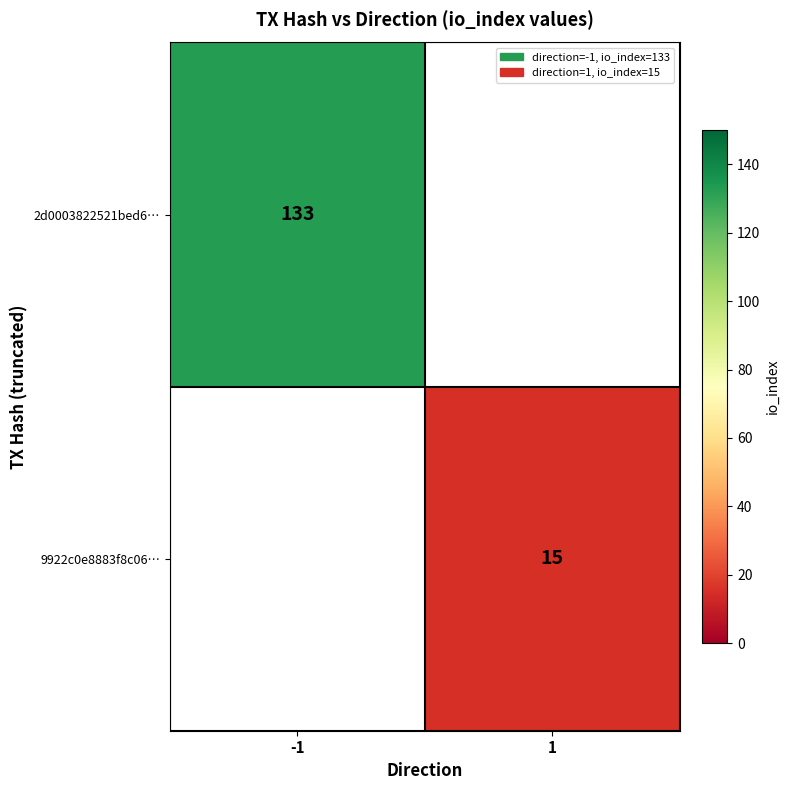

The 9922c0e8883f8c06… series shows 15 at 1. True or false?

True